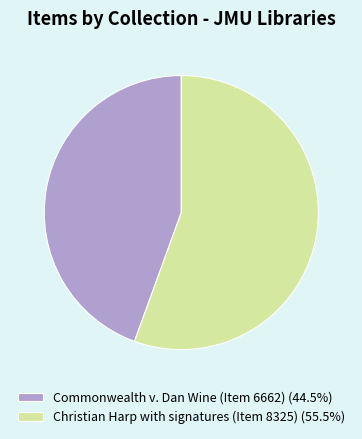

How many slices are in this pie chart?

2